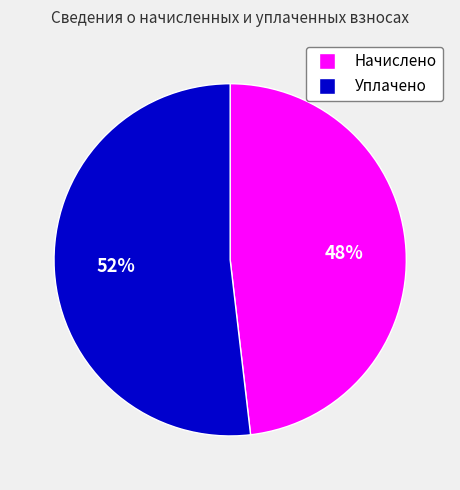

How many slices are in this pie chart?

2